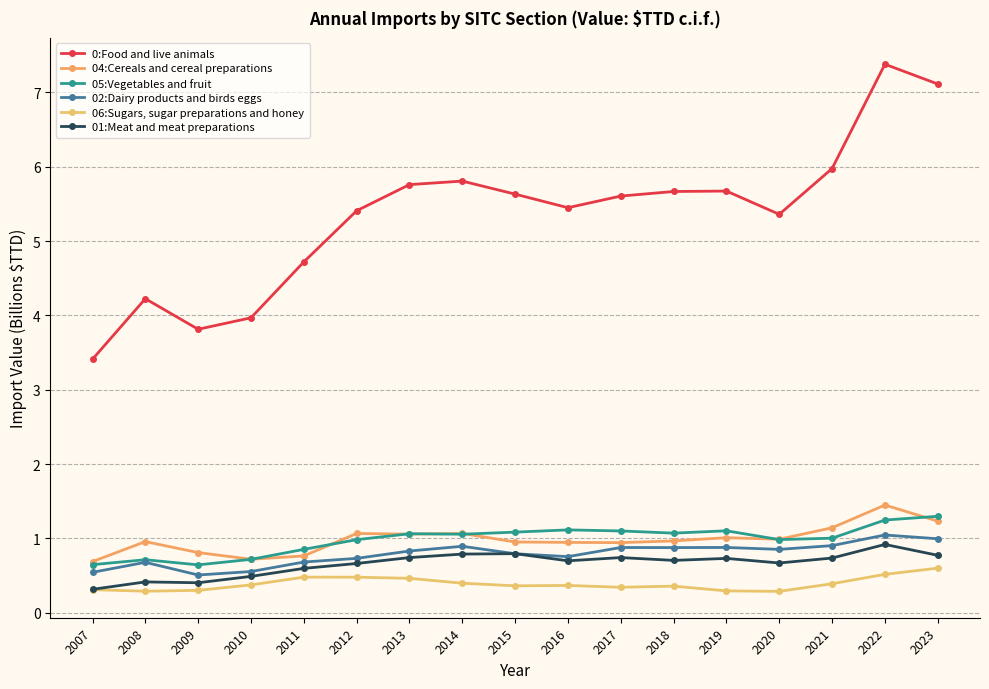

Reading left to right, list all the values displayed in this chart.

0:Food and live animals: 3.4	4.2	3.8	4.0	4.7	5.4	5.8	5.8	5.6	5.4	5.6	5.7	5.7	5.4	6.0	7.4	7.1
04:Cereals and cereal preparations: 0.7	1.0	0.8	0.7	0.8	1.1	1.1	1.1	1.0	0.9	0.9	1.0	1.0	1.0	1.1	1.4	1.2
05:Vegetables and fruit: 0.6	0.7	0.6	0.7	0.9	1.0	1.1	1.1	1.1	1.1	1.1	1.1	1.1	1.0	1.0	1.2	1.3
02:Dairy products and birds eggs: 0.5	0.7	0.5	0.6	0.7	0.7	0.8	0.9	0.8	0.8	0.9	0.9	0.9	0.9	0.9	1.0	1.0
06:Sugars, sugar preparations and honey: 0.3	0.3	0.3	0.4	0.5	0.5	0.5	0.4	0.4	0.4	0.3	0.4	0.3	0.3	0.4	0.5	0.6
01:Meat and meat preparations: 0.3	0.4	0.4	0.5	0.6	0.7	0.7	0.8	0.8	0.7	0.7	0.7	0.7	0.7	0.7	0.9	0.8